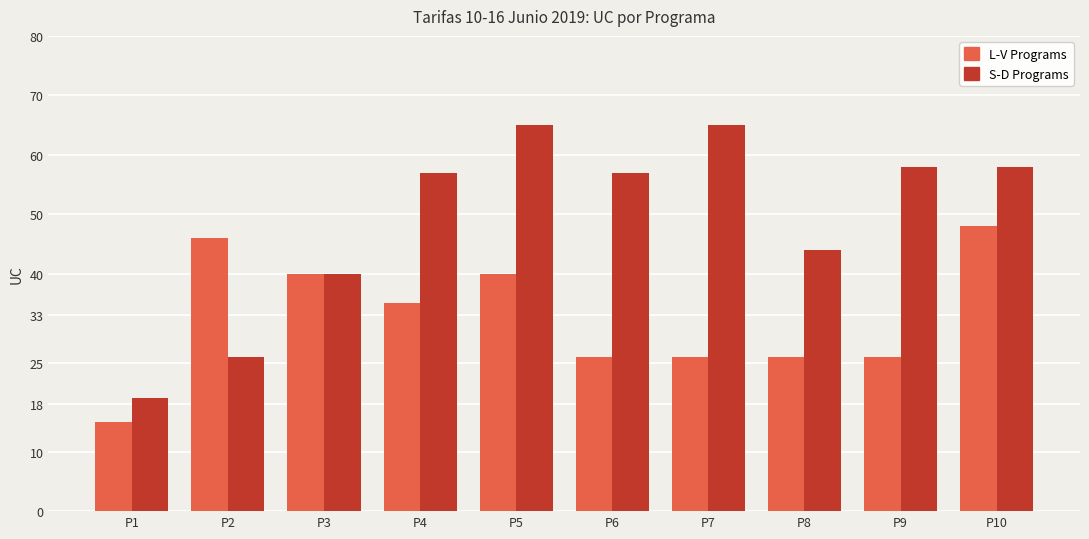

At which label does L-V Programs first exceed 35?

P2